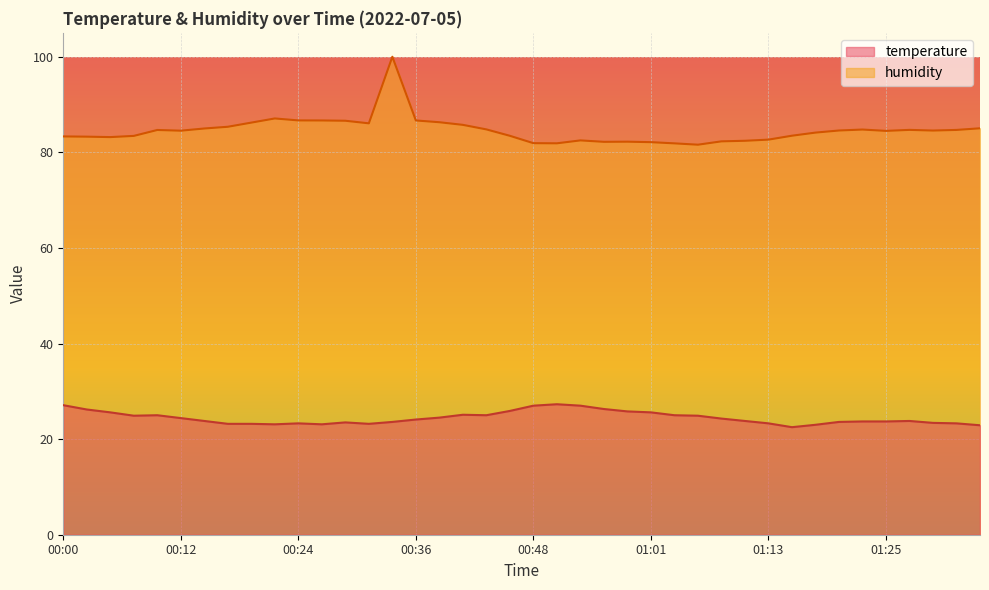

What is the approximate value of temperature at 01:32?

23.3